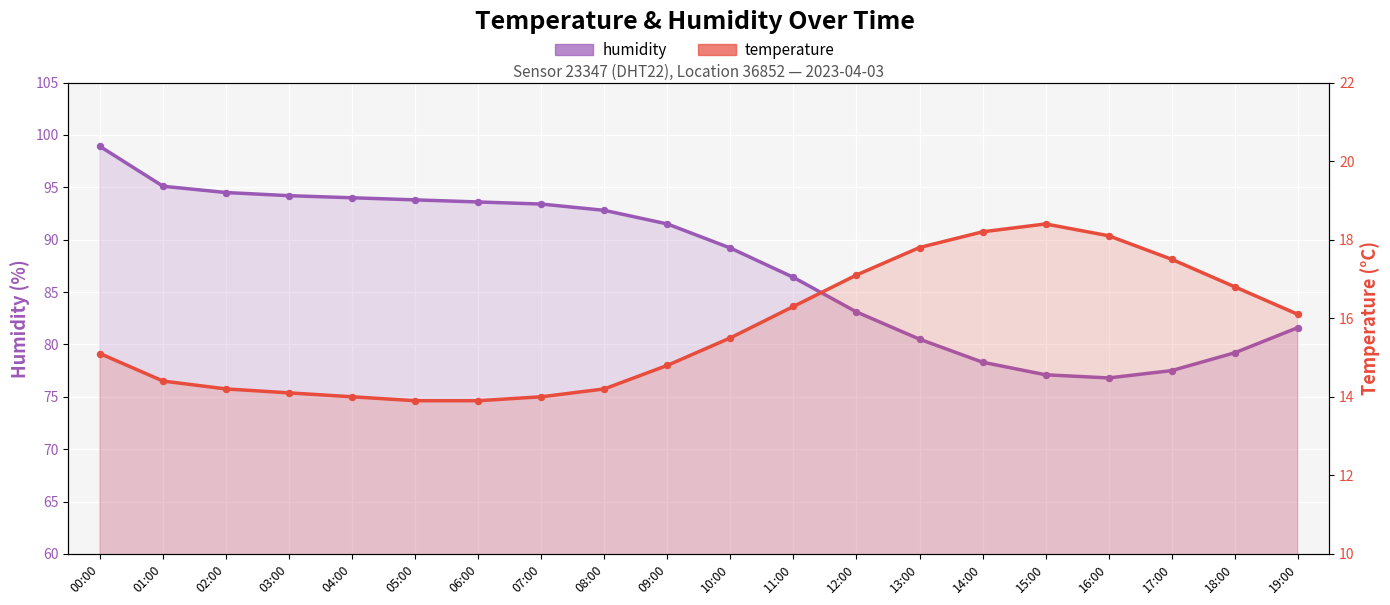

Which series has the largest Y range (max minus min)?

humidity